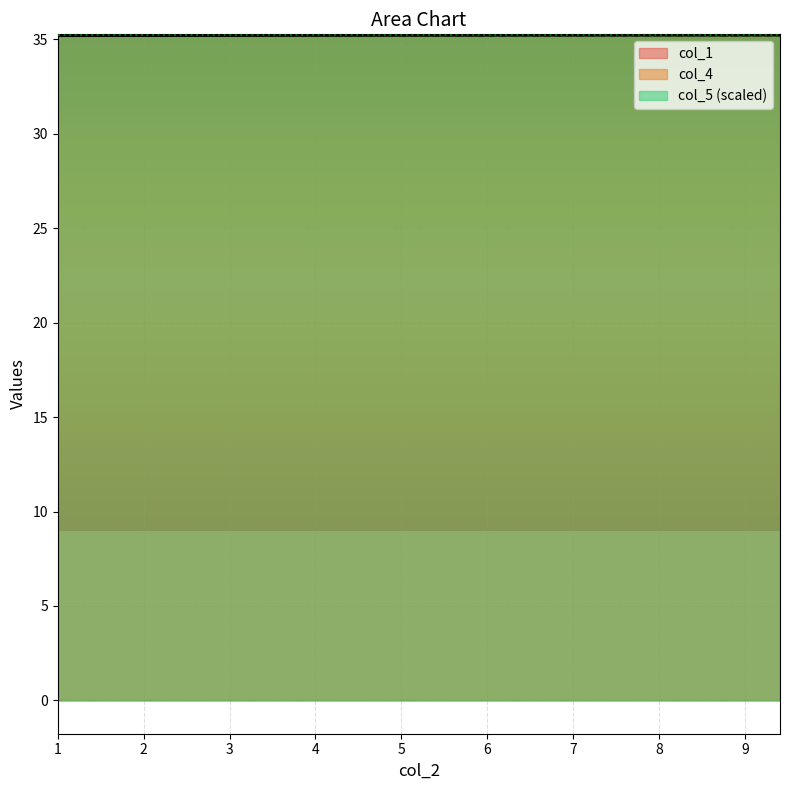

Between 7 and 8.9, which is larger?

8.9